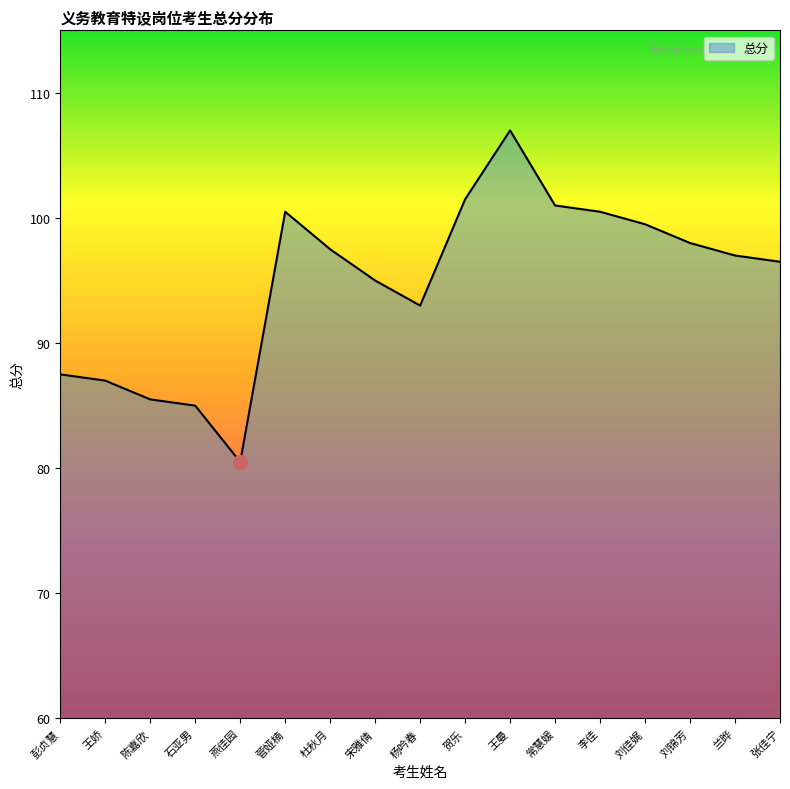

At which category does the data reach its first local valley?

燕佳园